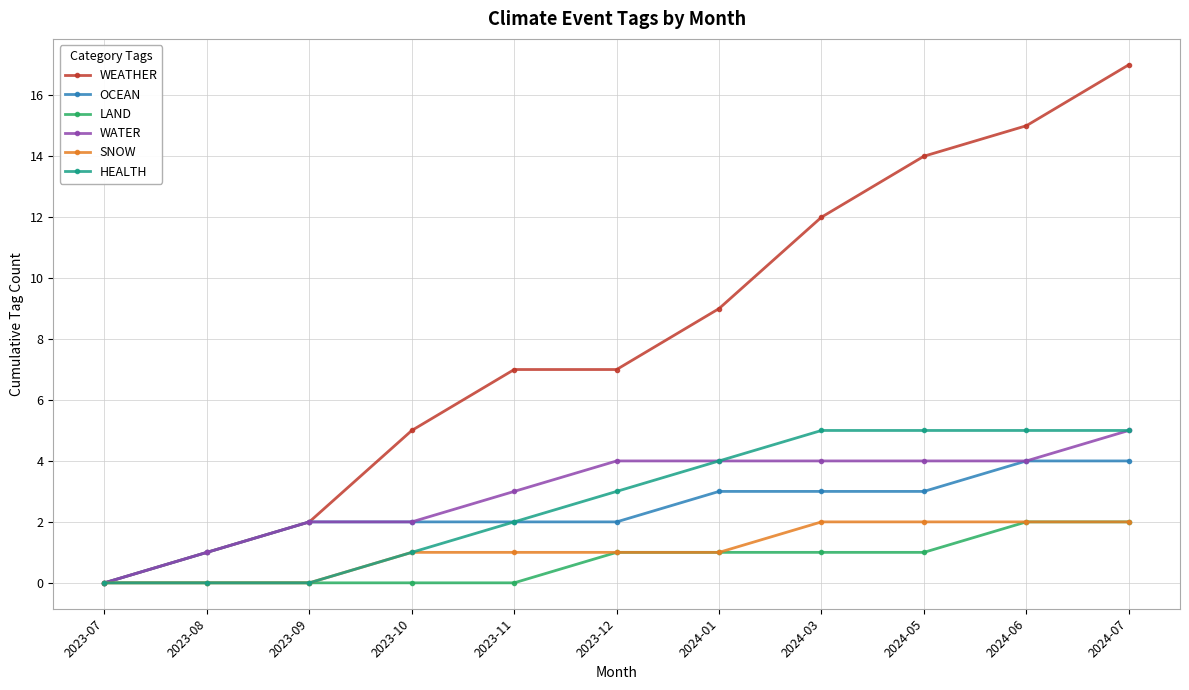

What is the value of the OCEAN point at the 8th from the left?

3